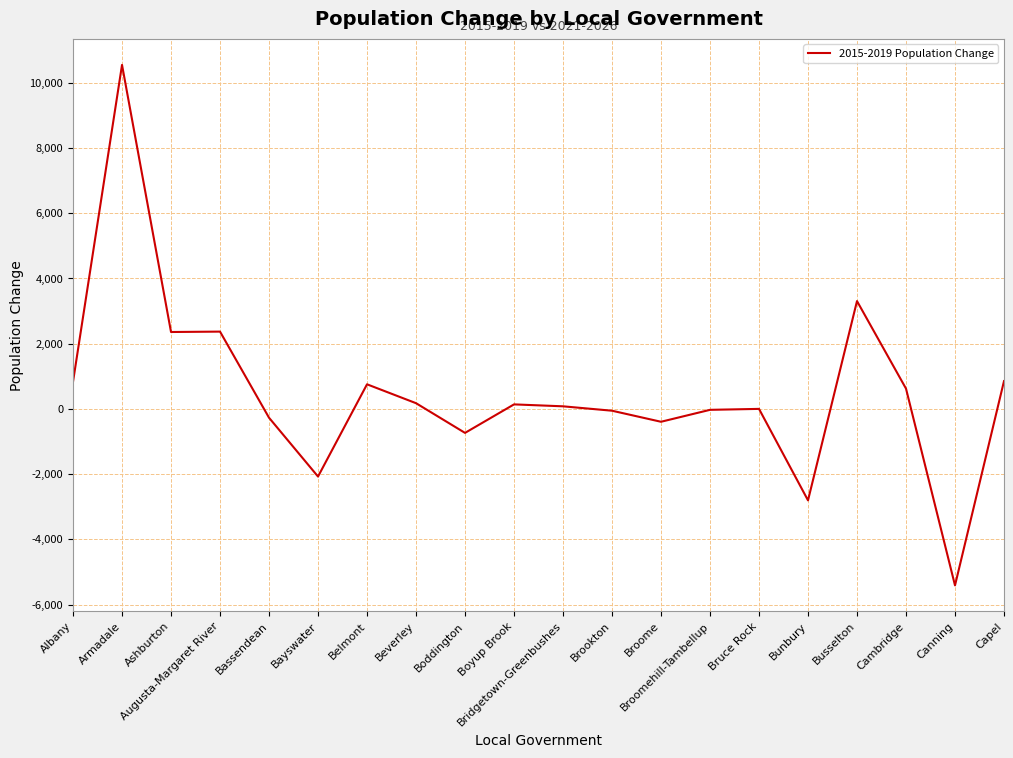

Read the value at Capel, to the nearest 50.

850